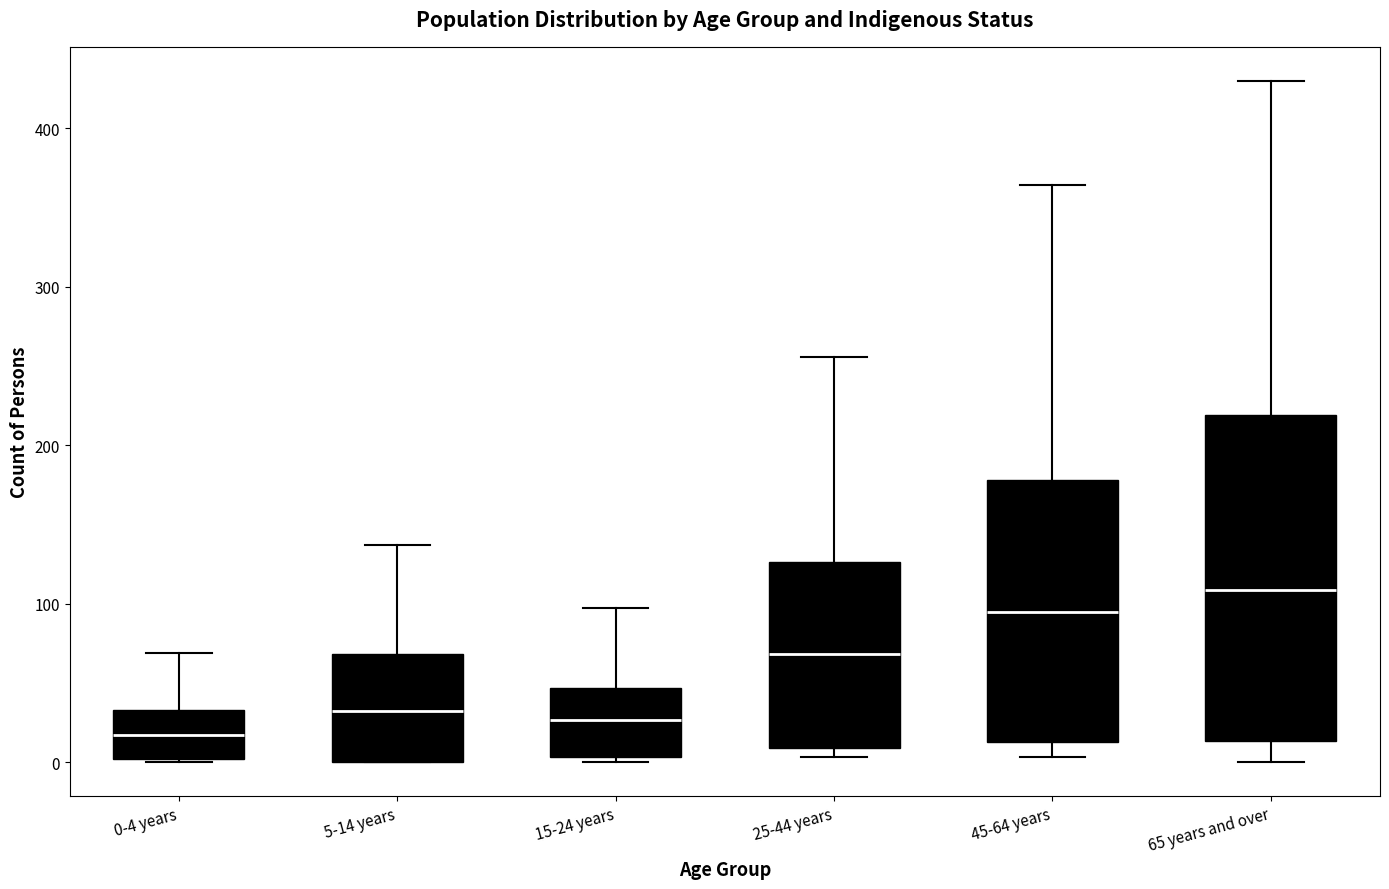

Which box's median line is the highest?

65 years and over